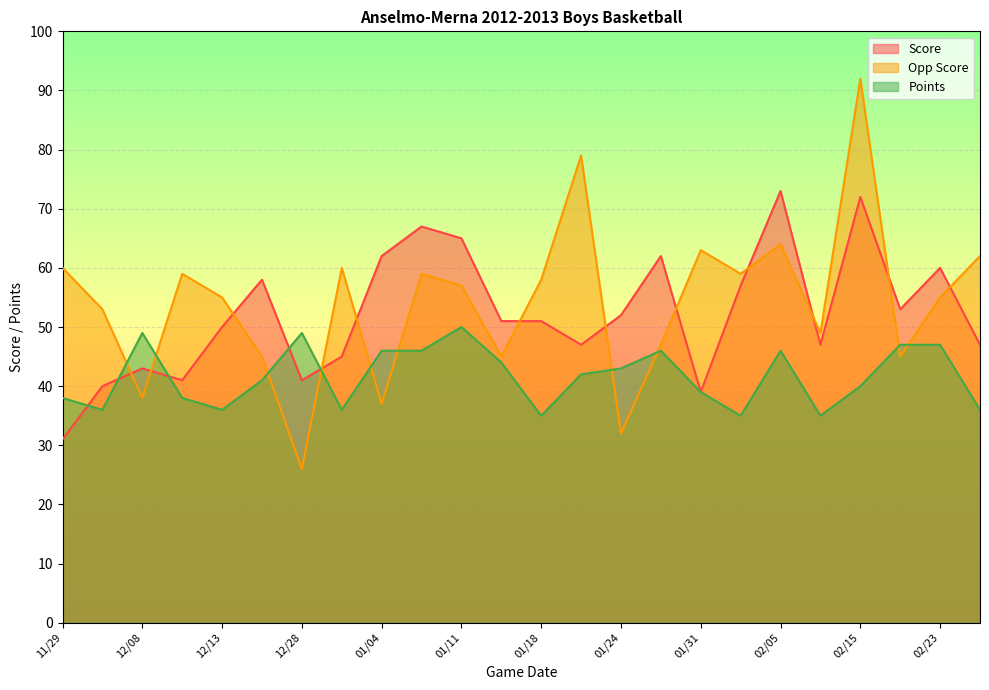

How many interior local valleys does the Points series have?

6